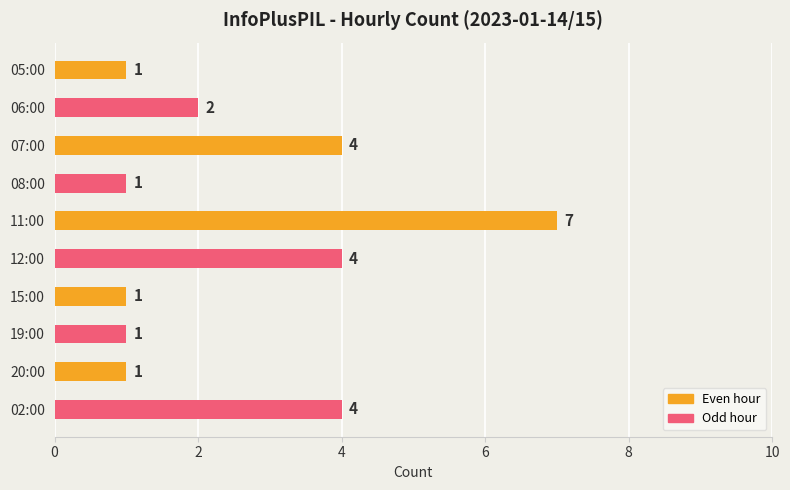

What is the label of the 6th bar from the bottom?

11:00